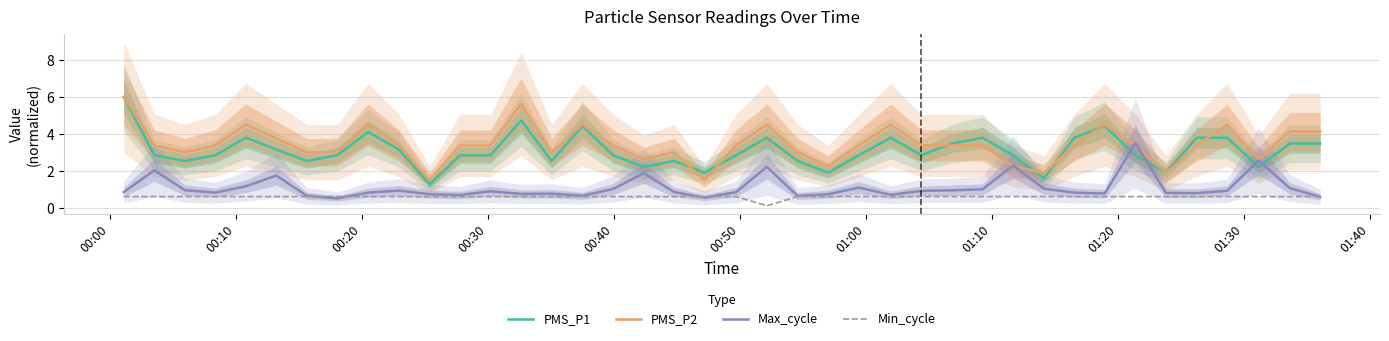

What is the maximum value for Min_cycle?

0.6